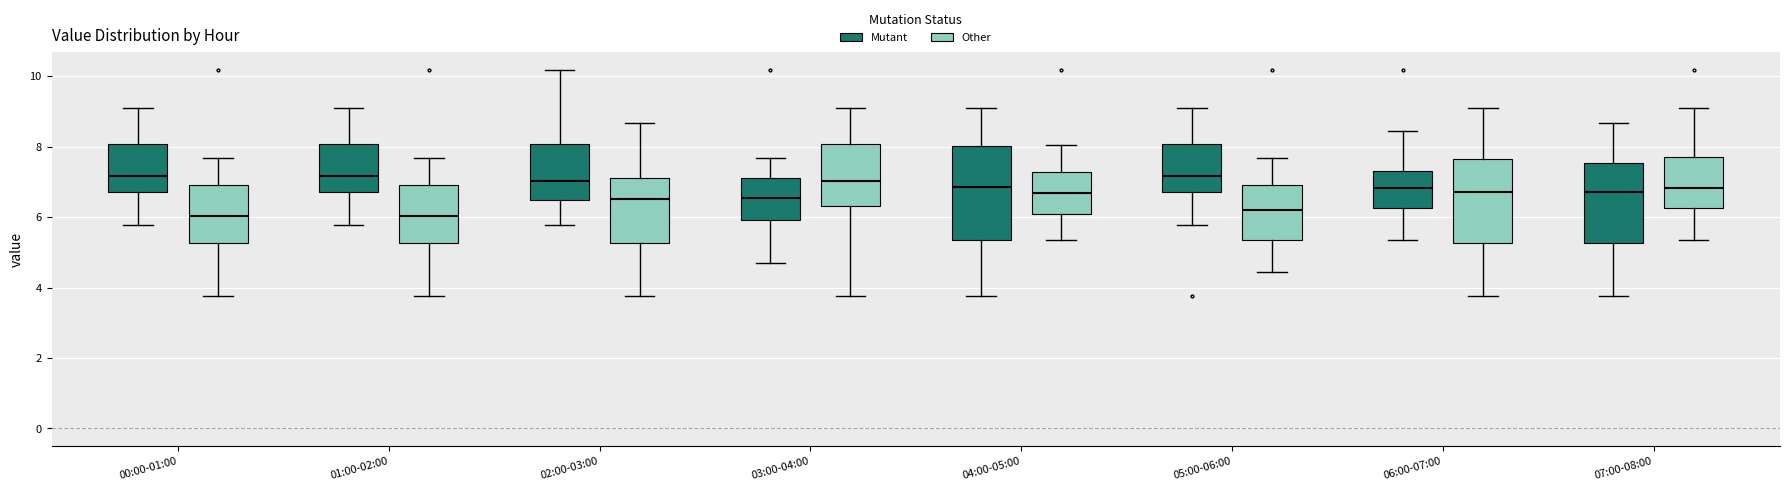

Where is the upper edge of the box for 04:00-05:00 (Other) on the y-axis? The values are not printed on the chart, so give them approximately, as read against the axis.

7.2